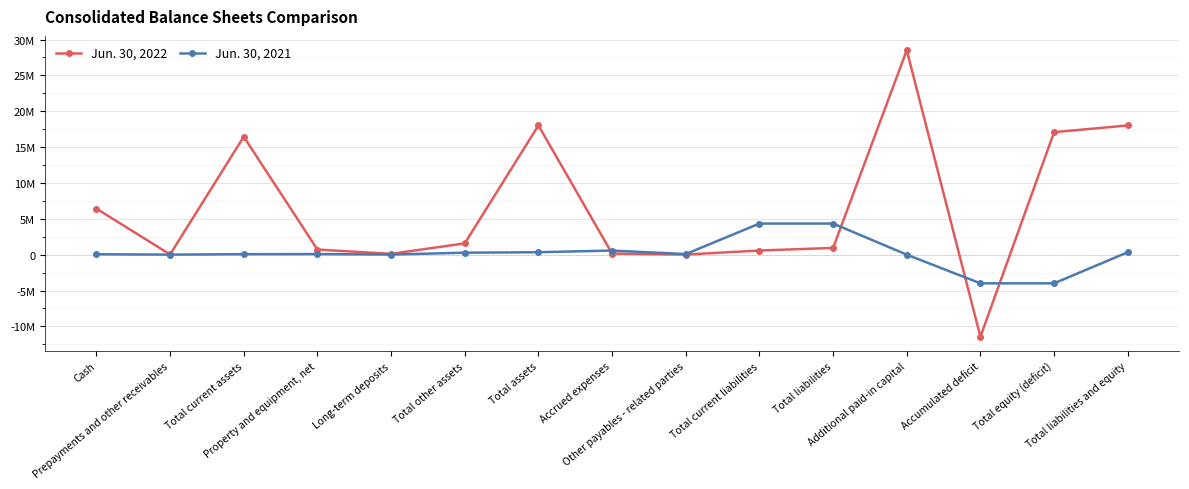

What are all the series names shown in the legend?

Jun. 30, 2022, Jun. 30, 2021